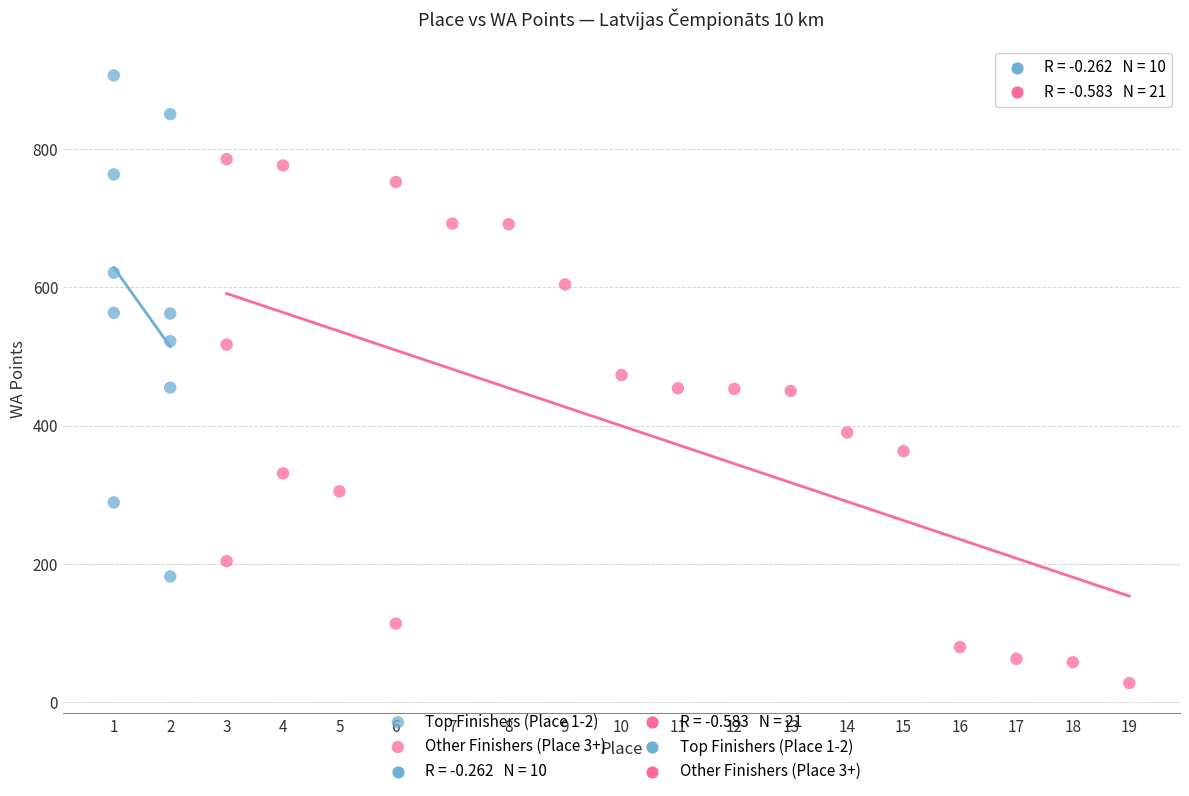

Which series contains the highest Y value?

Top Finishers (Place 1-2)